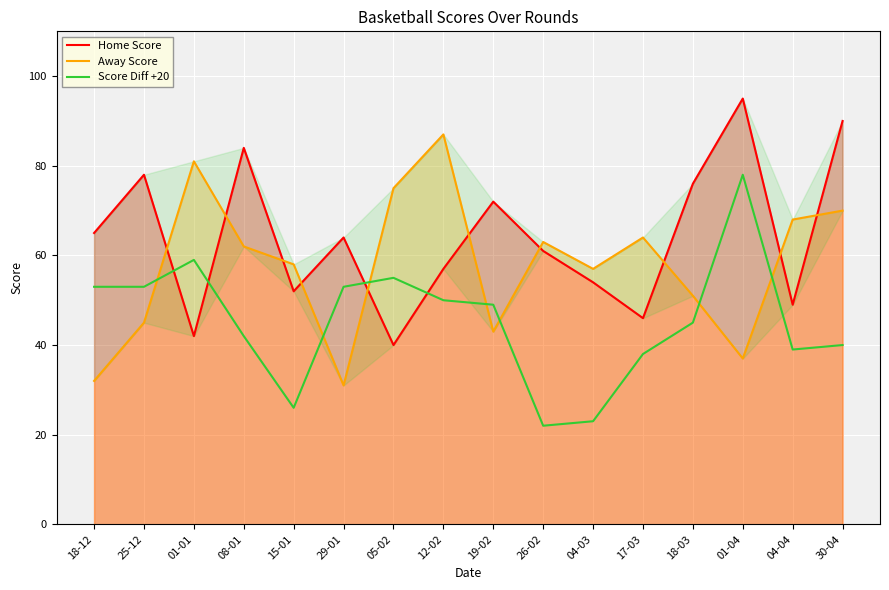

Read the Home Score value at 29-01.

64